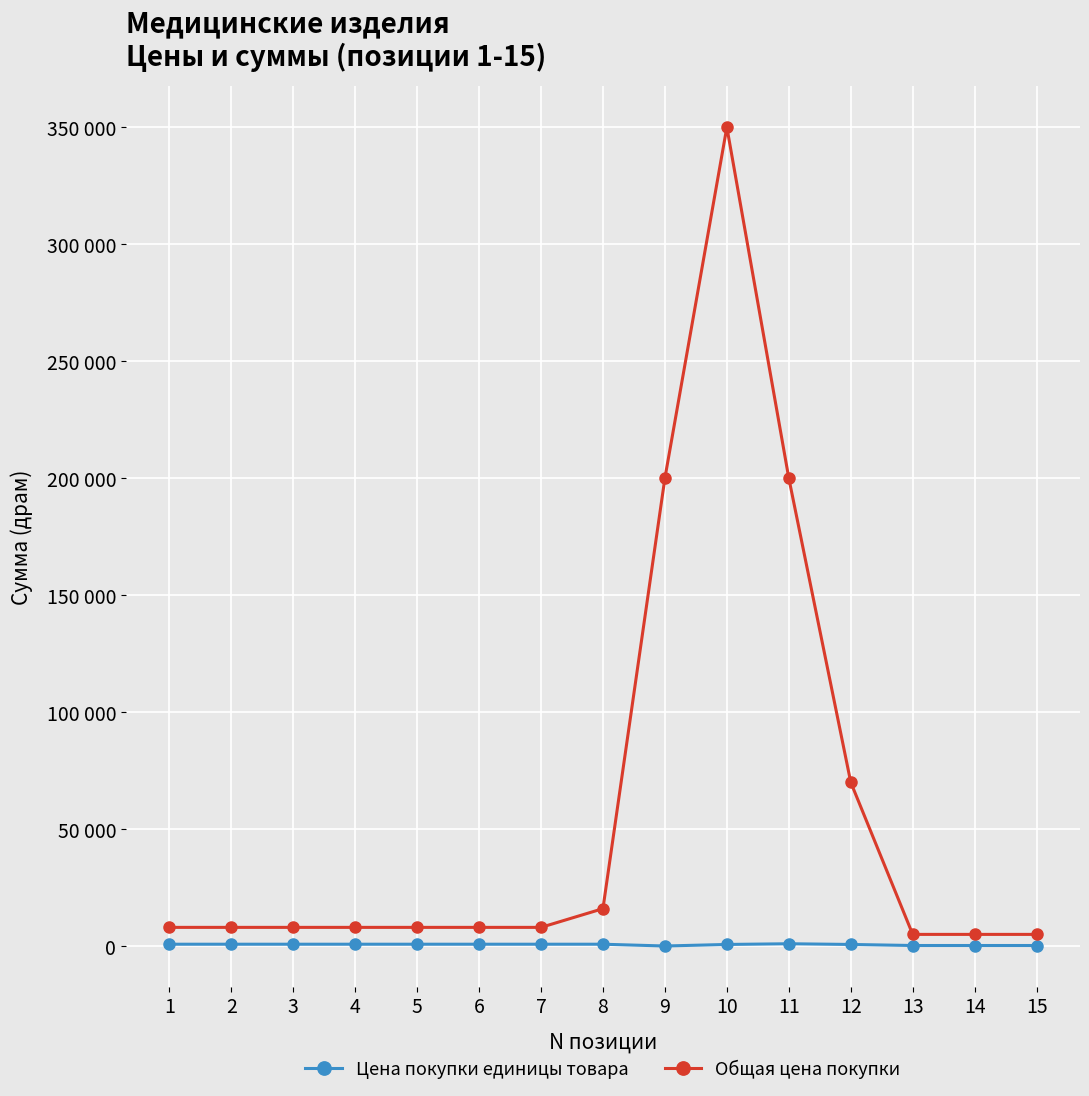

Which has a higher value, 14 or 3?

3